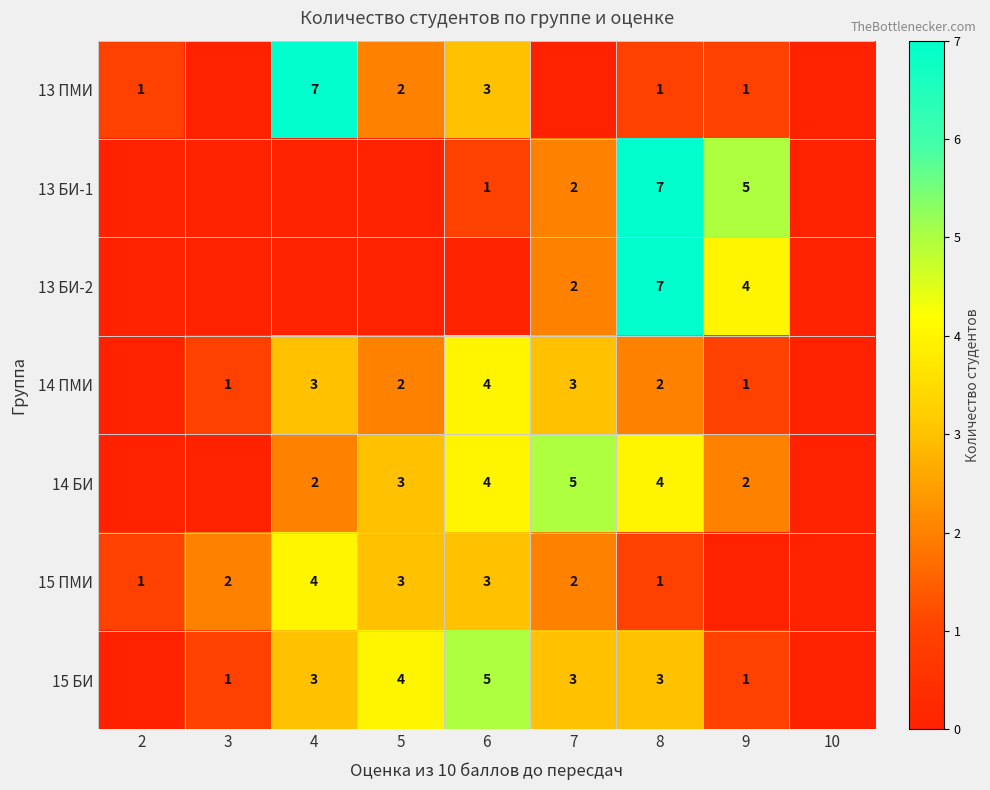

What is the sum of the 15 ПМИ values at 8 and 3?

3